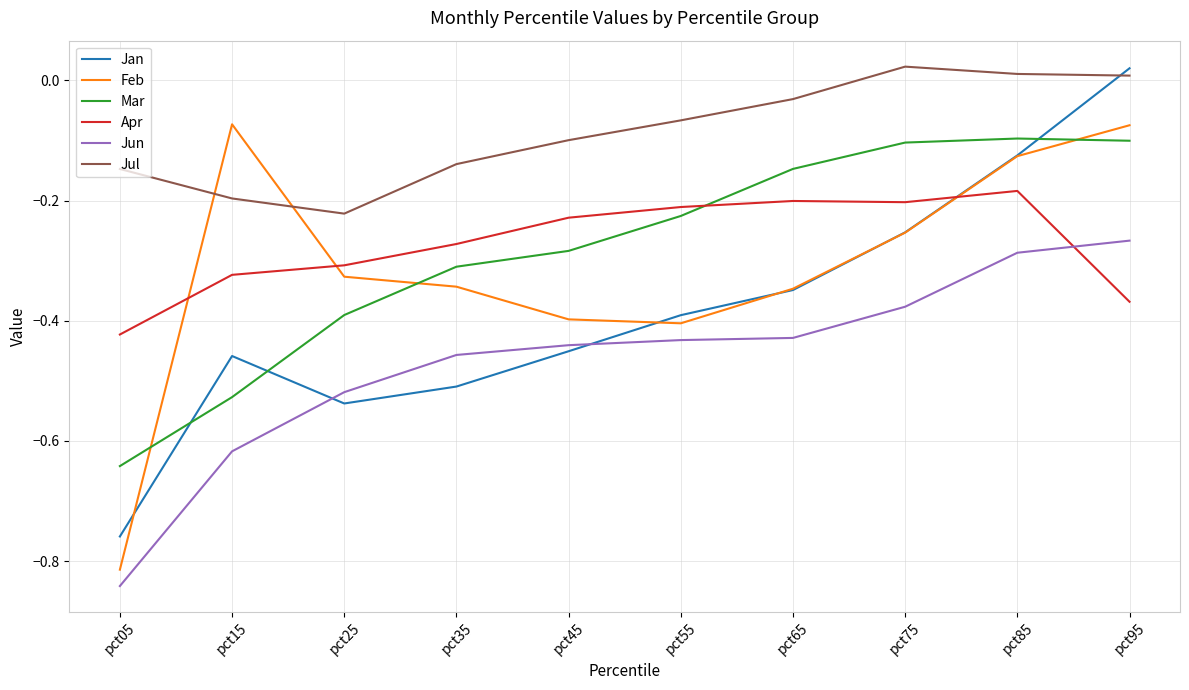

True or false: Mar has more than 0 points higher than both neighbors.

True